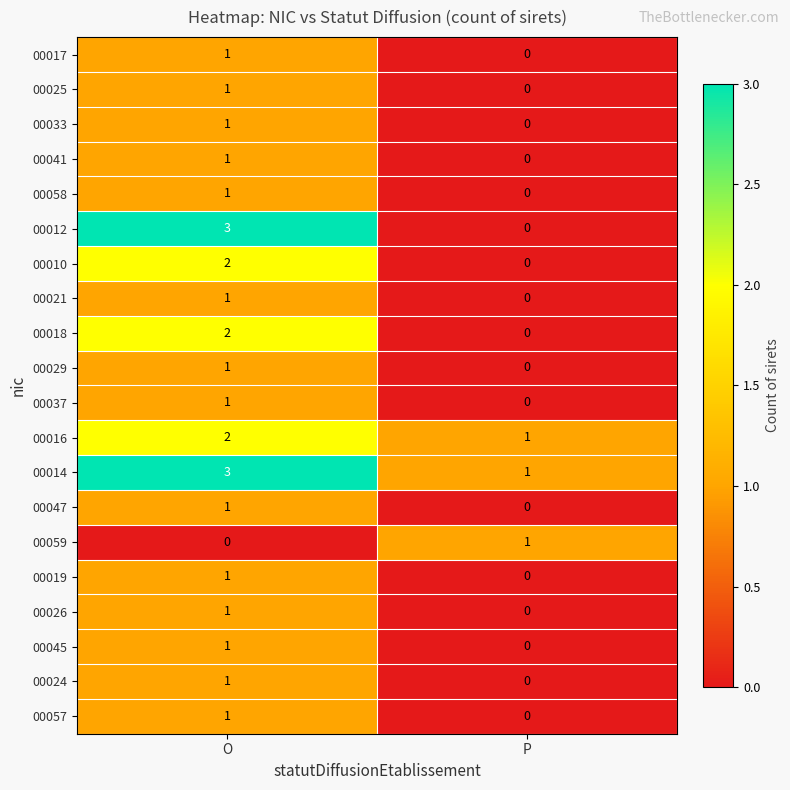

At which label does 00059 reach its peak?

P